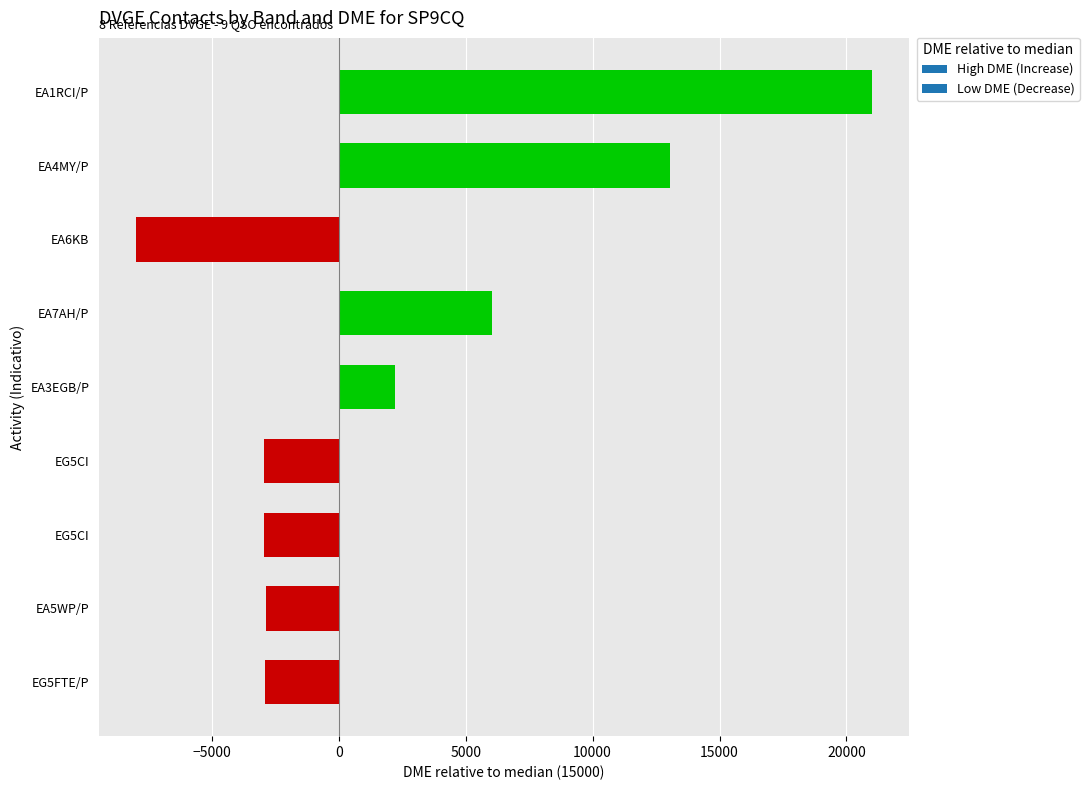

What is the sum of all values?

22610